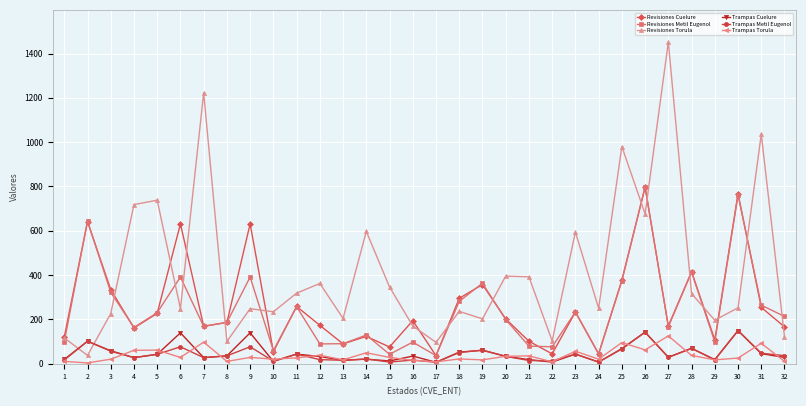

What is the greatest value displayed?

1452